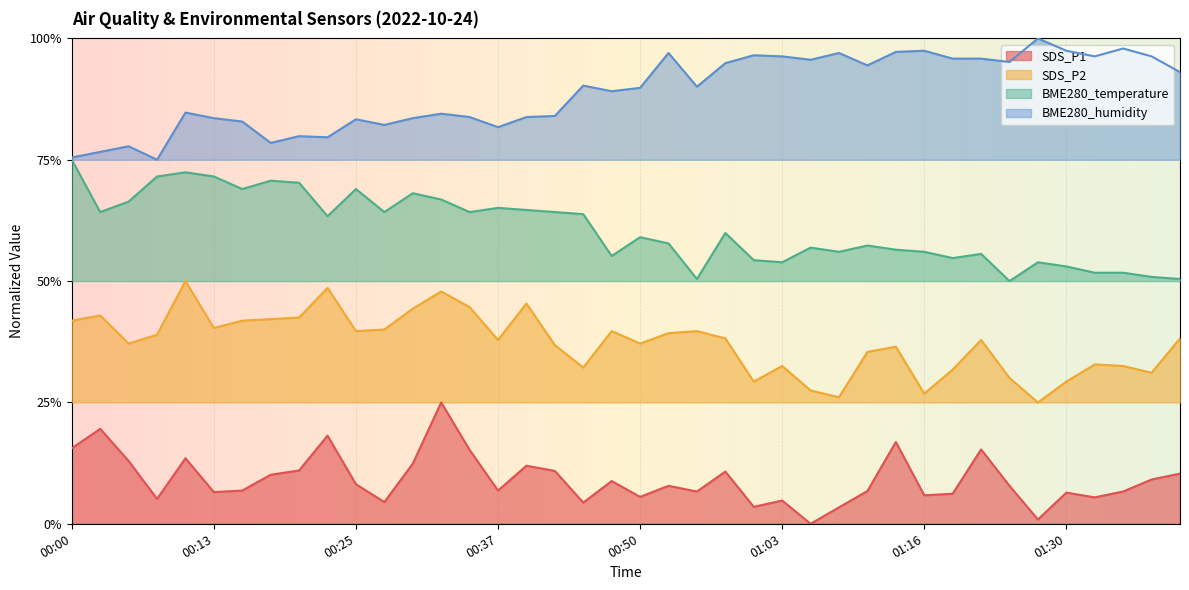

Which category has the lowest value across all series?

01:05